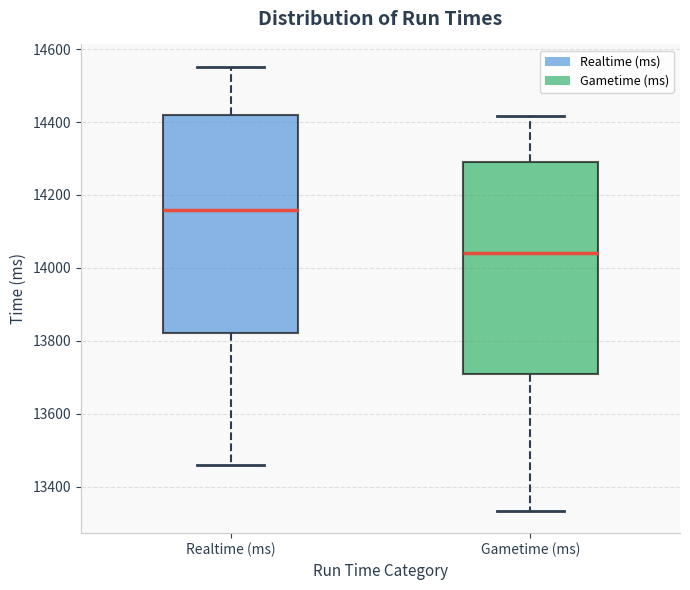

Where is the lower edge of the box for Gametime (ms) on the y-axis? The values are not printed on the chart, so give them approximately, as read against the axis.

13700